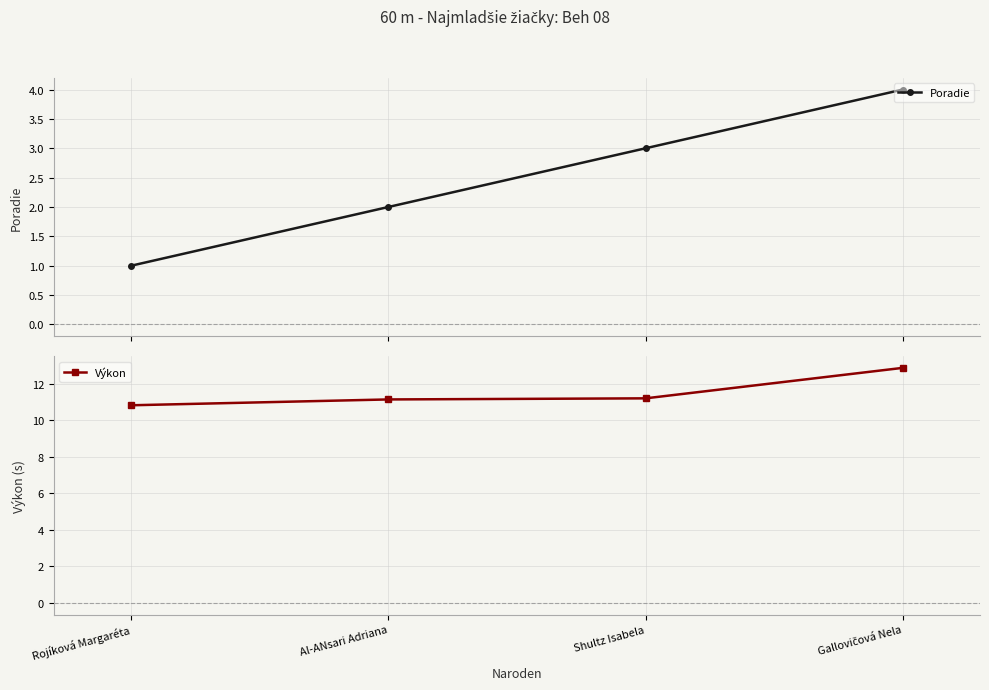

True or false: Poradie and Výkon cross at least once.

False